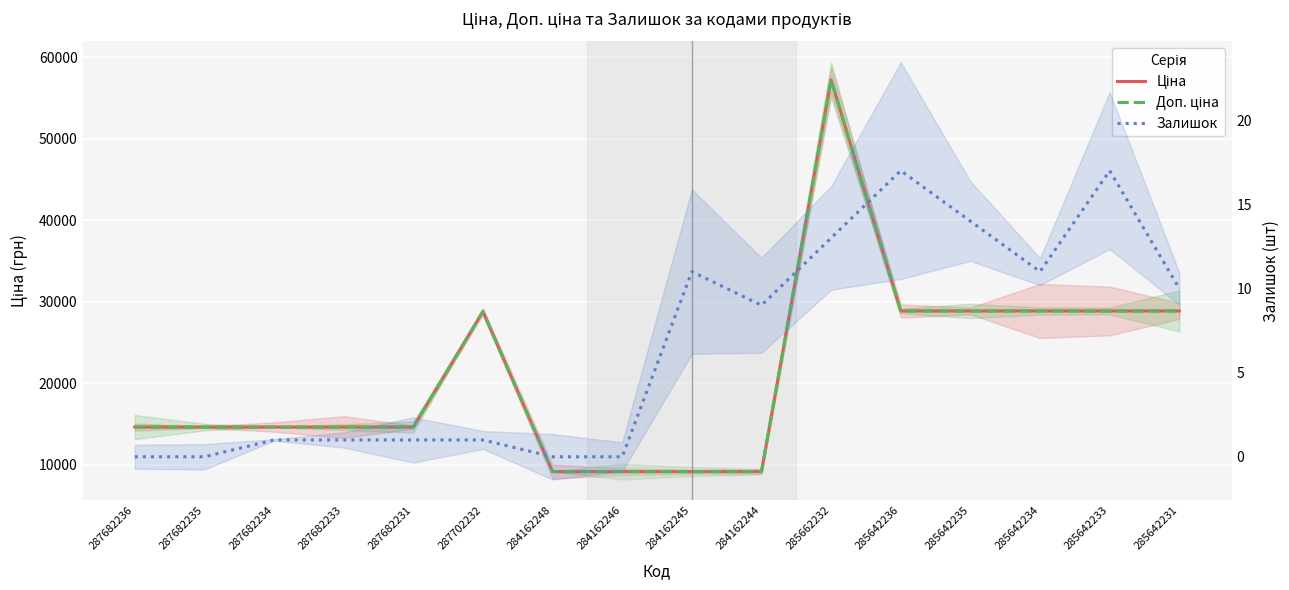

What is the approximate value of Ціна at 285662232?

57235.5